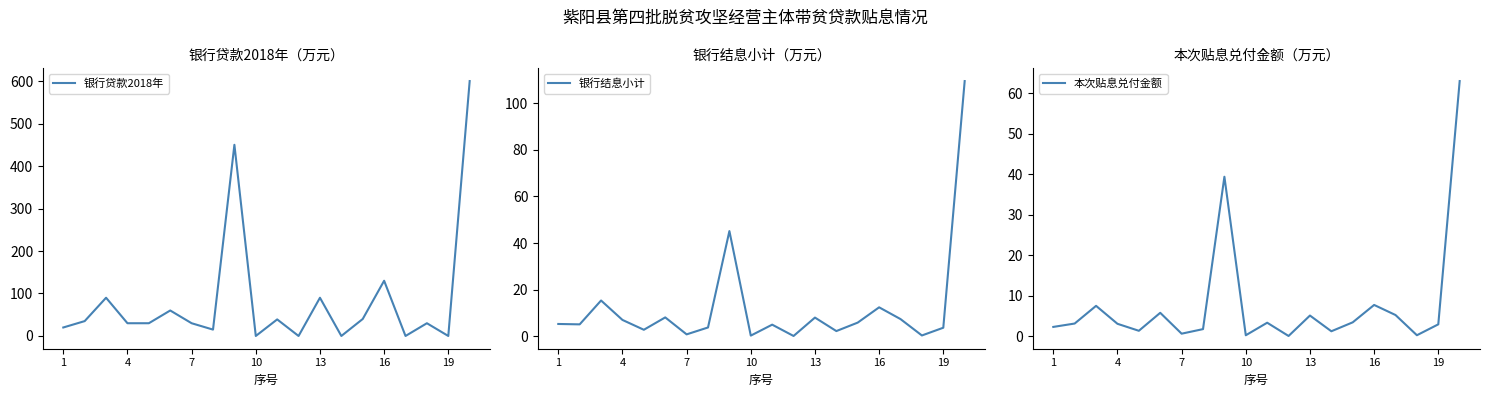

Is it true that 银行贷款2018年 equals 212 at 16?

False